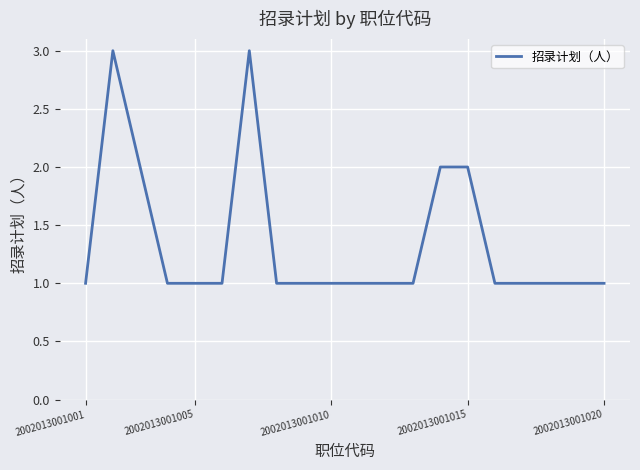

What is the maximum value shown in the chart?

3